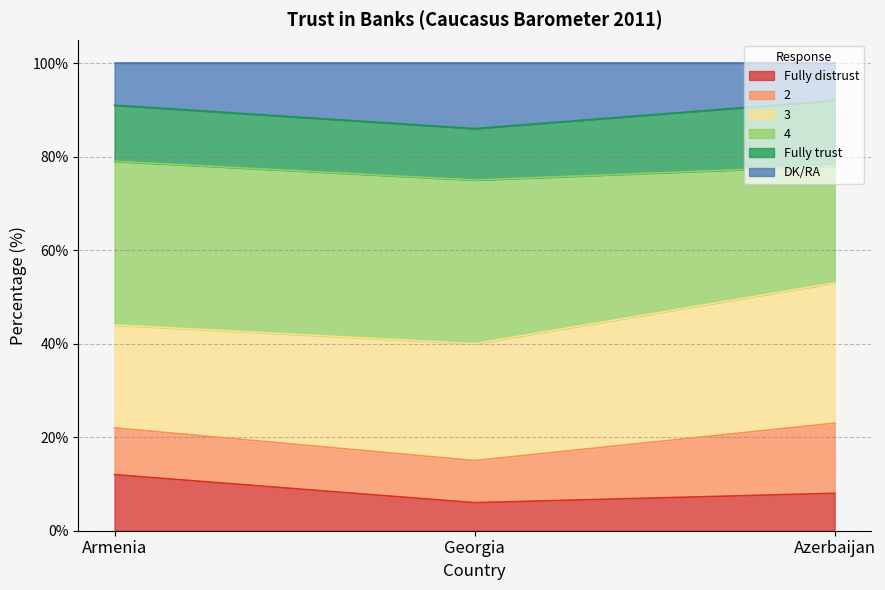

What is the total value across all series at Georgia?

100